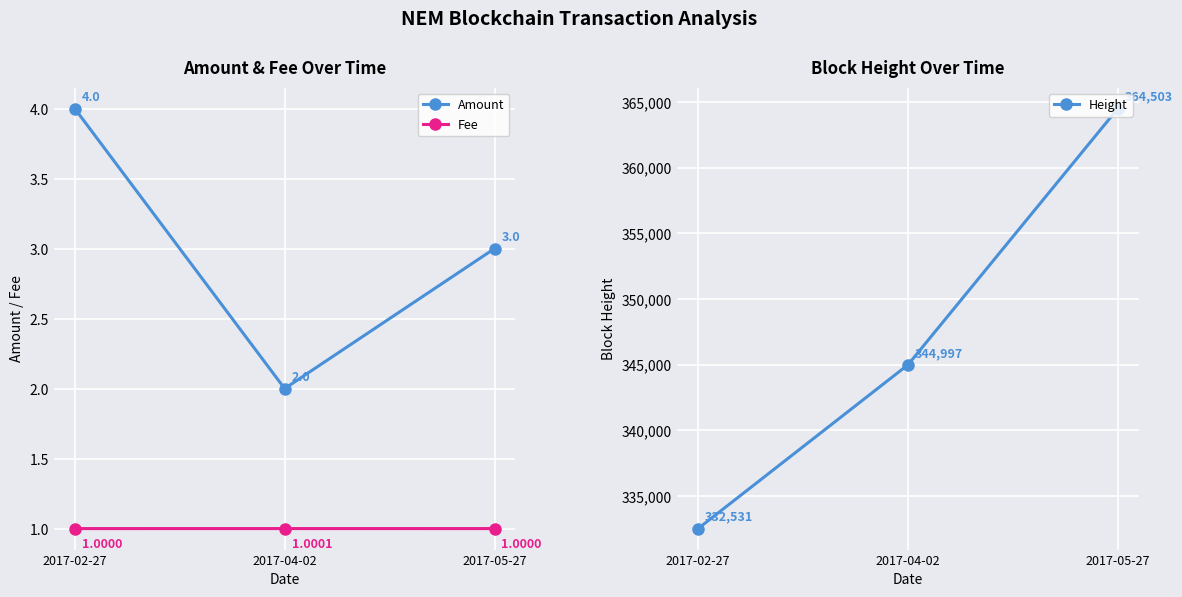

The Height series shows 512837.0 at 2017-02-27. True or false?

False